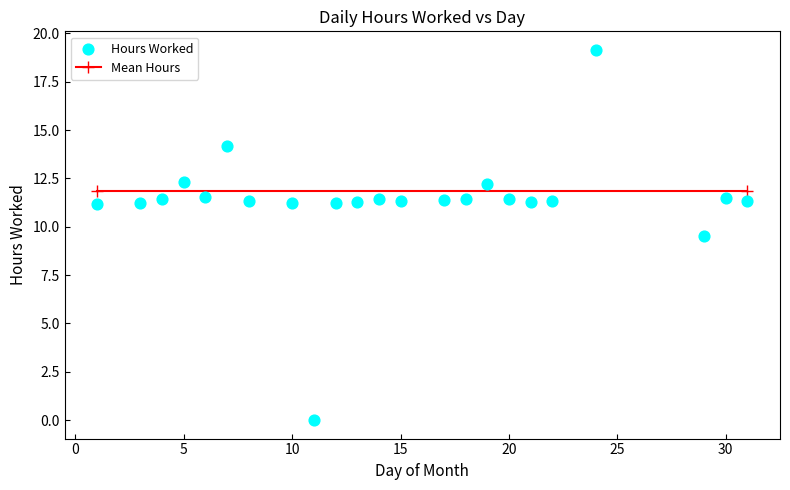

What is the range of X values (max minus min)?

30.0